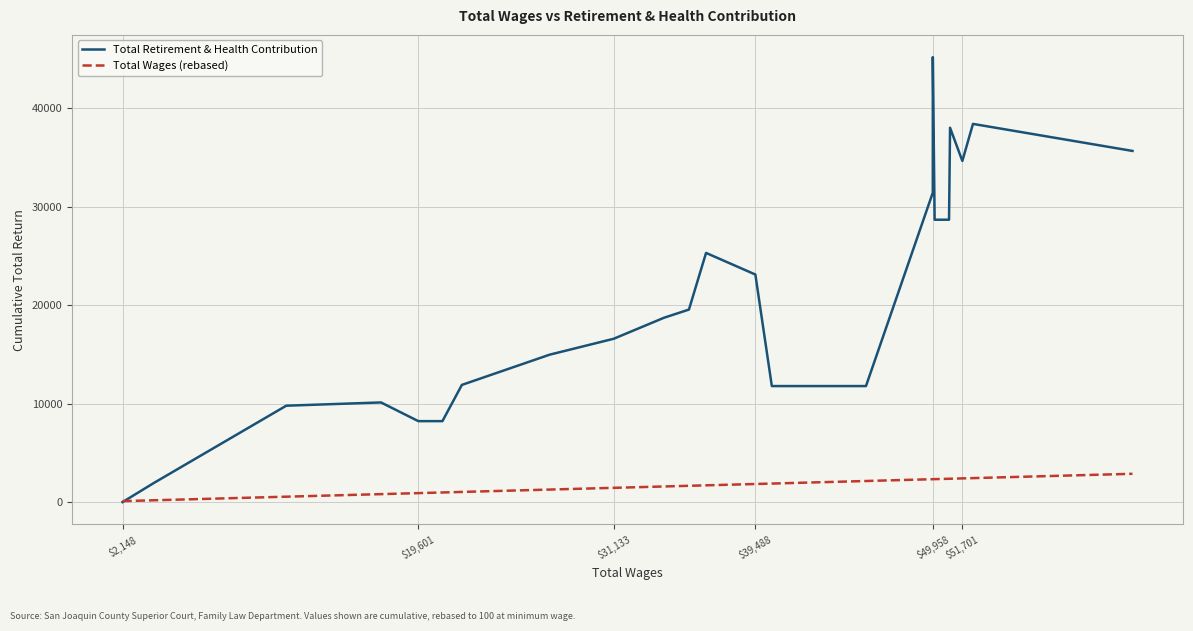

Which series has the largest total across all categories?

Total Retirement & Health Contribution